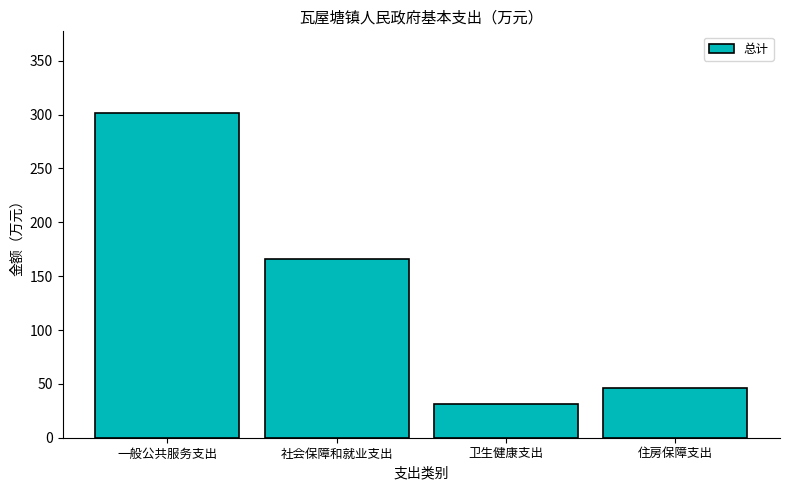

List the labels in order of value, largest first.

一般公共服务支出, 社会保障和就业支出, 住房保障支出, 卫生健康支出